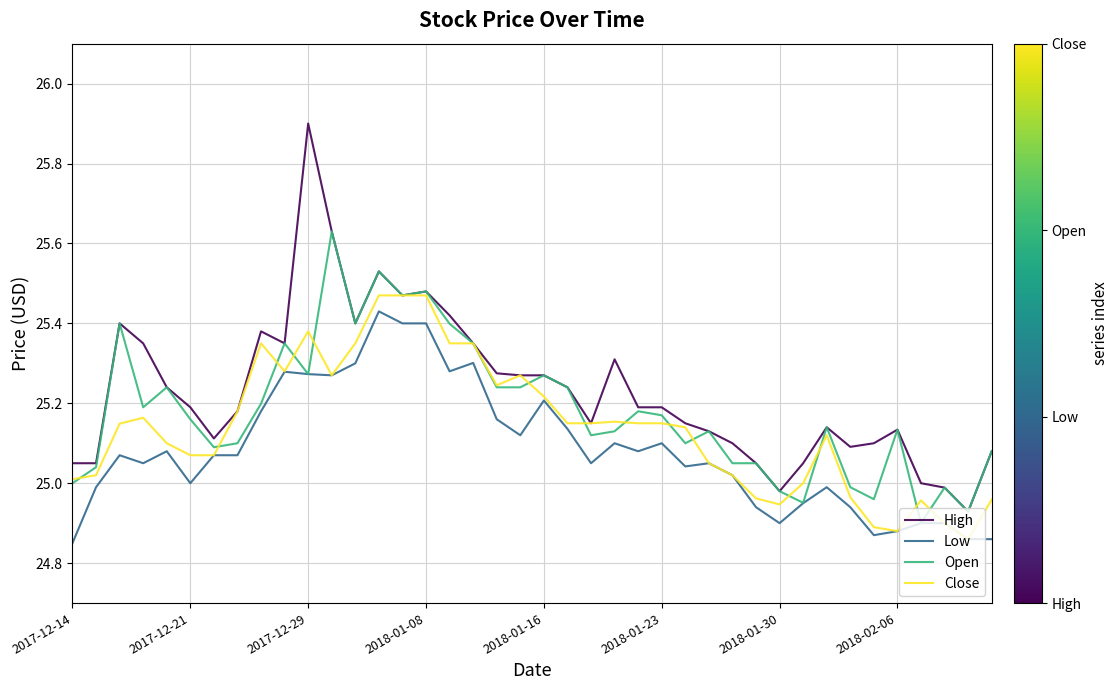

What is the greatest value displayed?

25.9